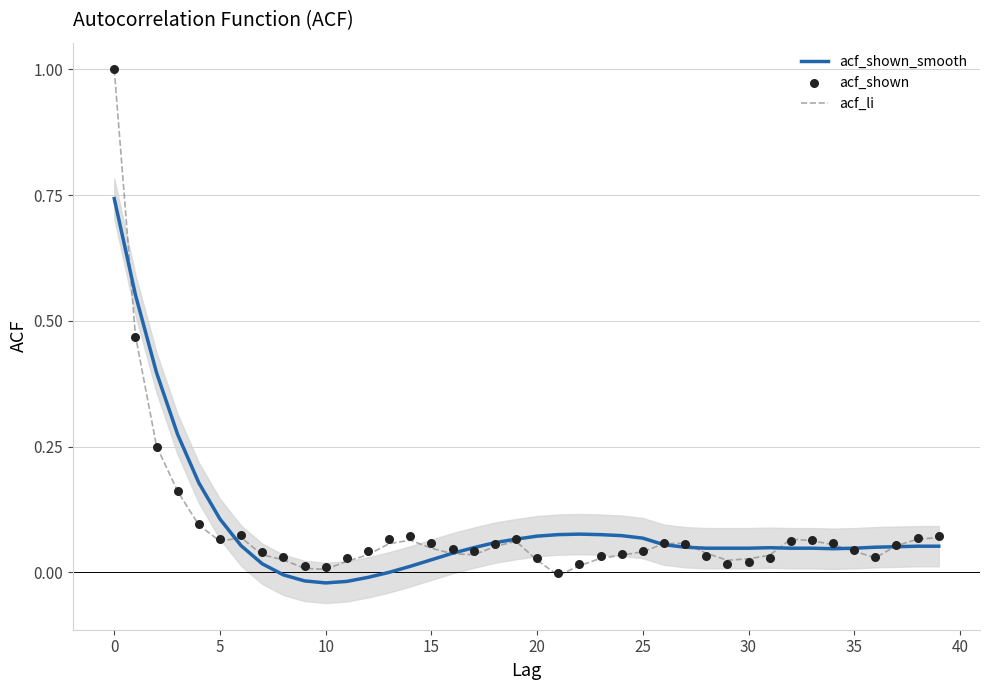

Which series has the largest total across all categories?

acf_shown_smooth